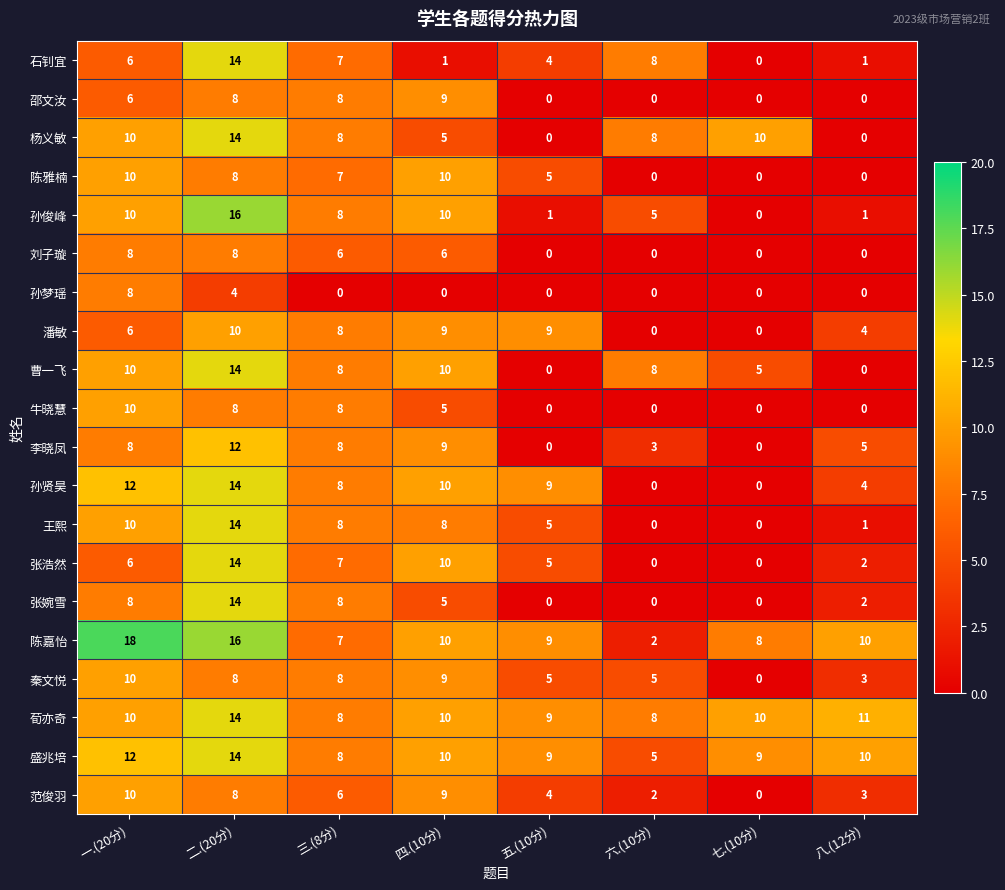

What is the difference between the highest and lowest values at 八.(12分)?

11